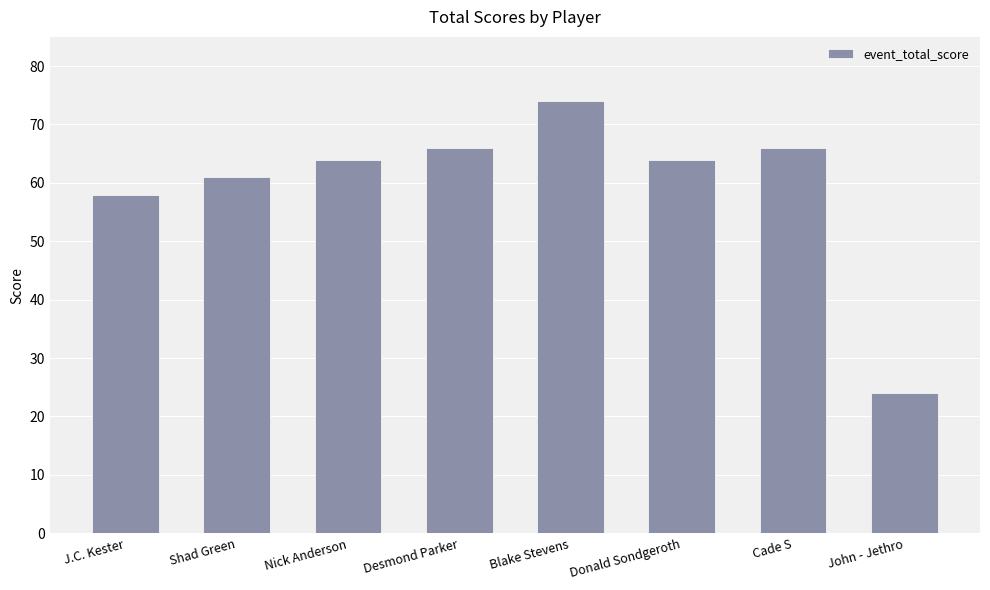

At which label is the value closest to 49?

J.C. Kester